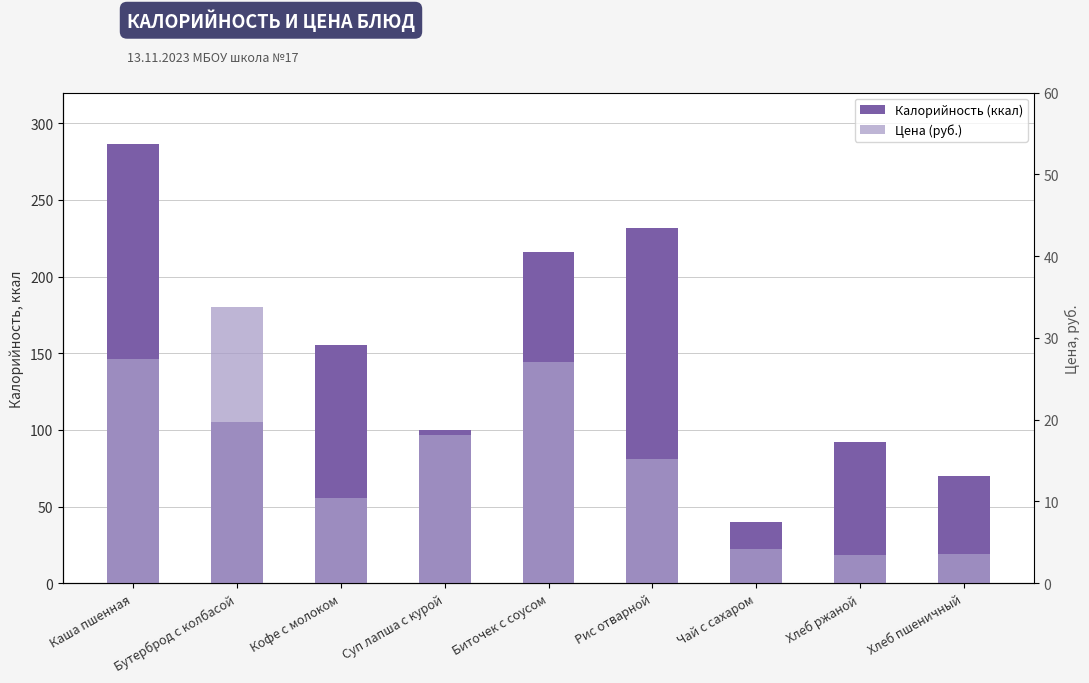

What is the difference between the second highest and second lowest values in the Цена (руб.) series?

23.8